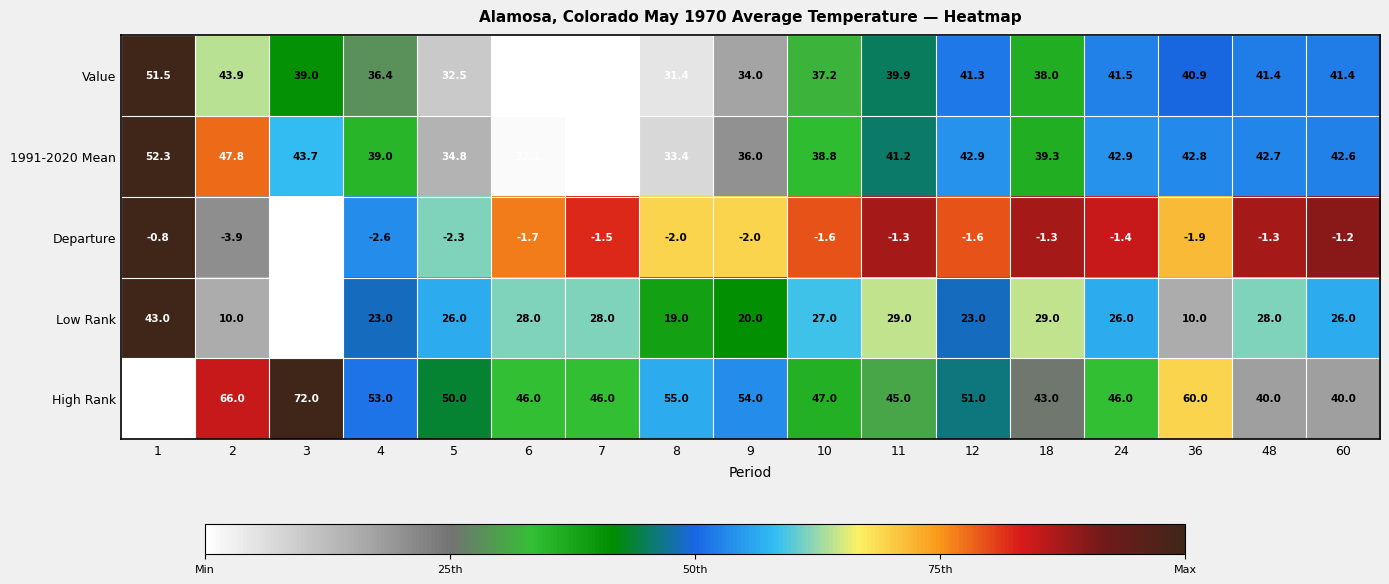

At 12, list the series in order from largest to smallest.

High Rank, 1991-2020 Mean, Value, Low Rank, Departure